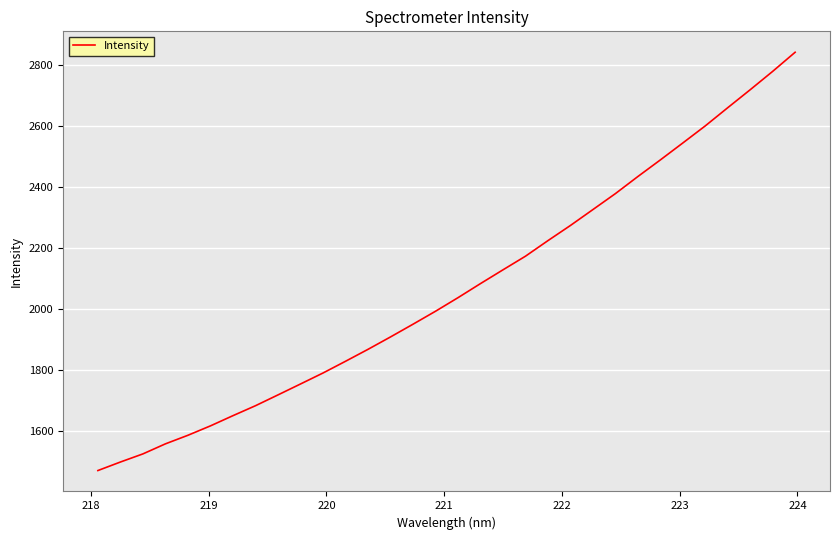

What is the difference between the maximum and minimum values?

1369.9